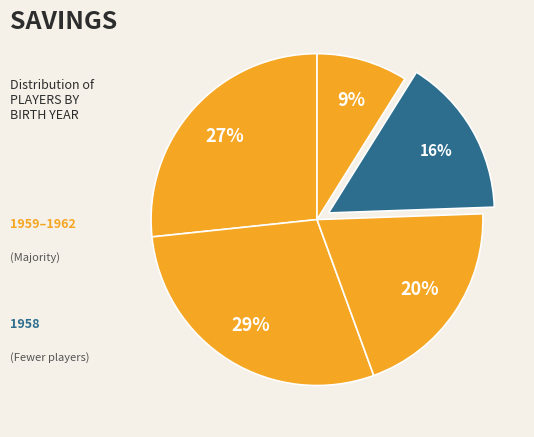

To the nearest percent, what is the average slice percentage?

20%